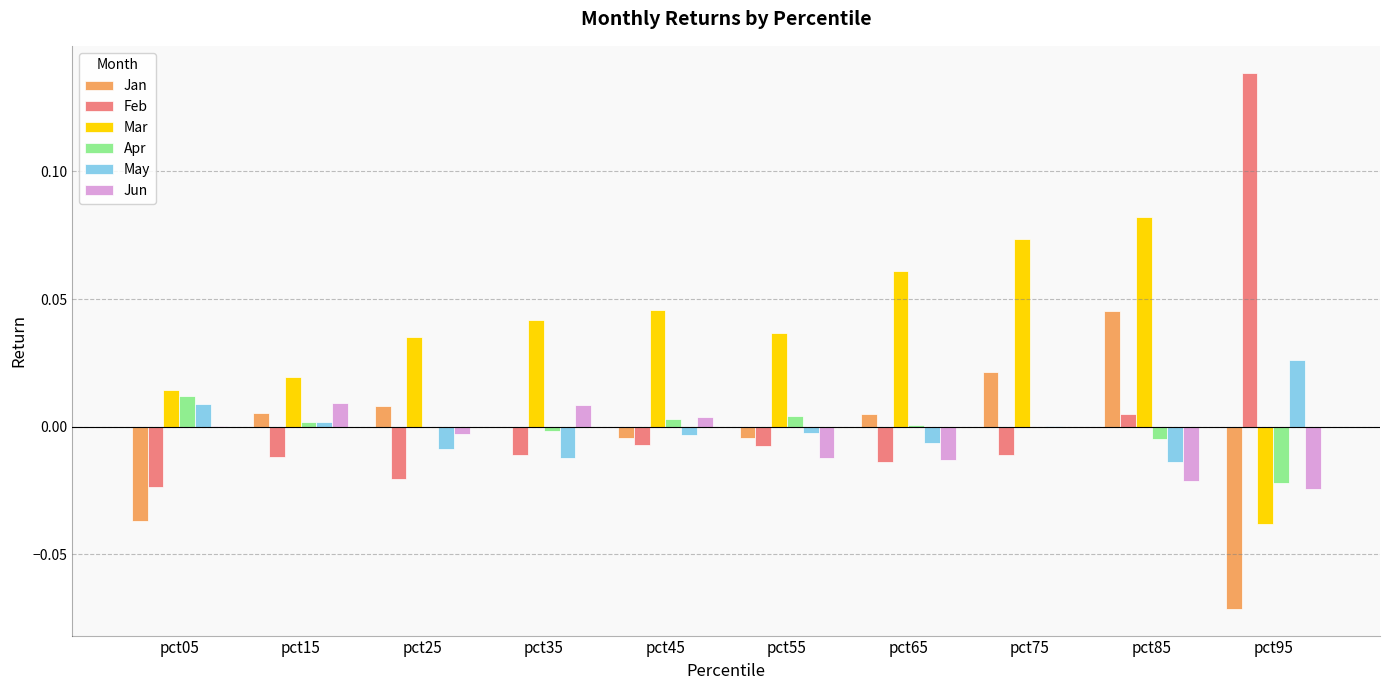

Is the value of Feb at pct85 greater than the value of Jan at pct95?

Yes